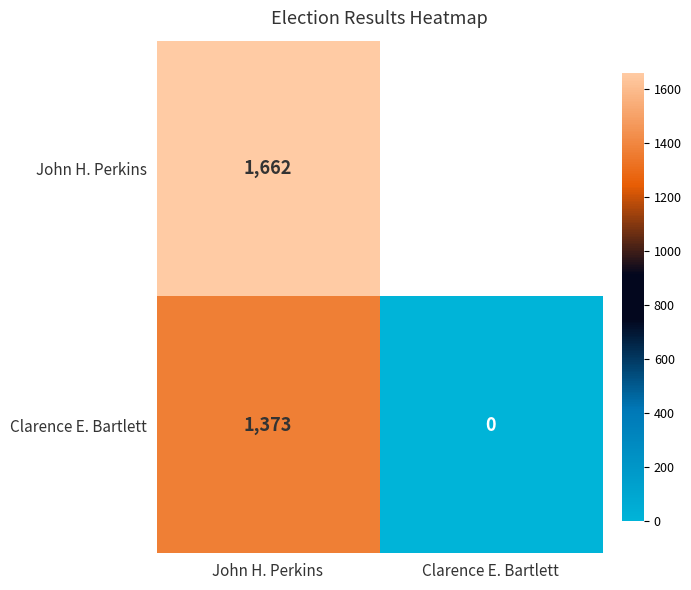

Which category has the highest value in the Clarence E. Bartlett series?

John H. Perkins